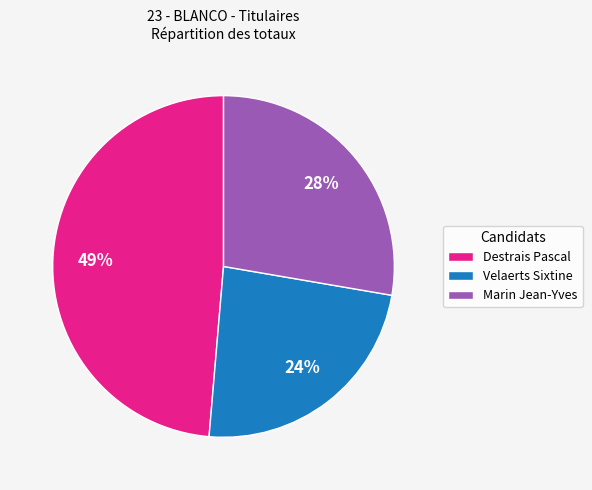

Does Marin Jean-Yves account for over 50% of the chart?

No